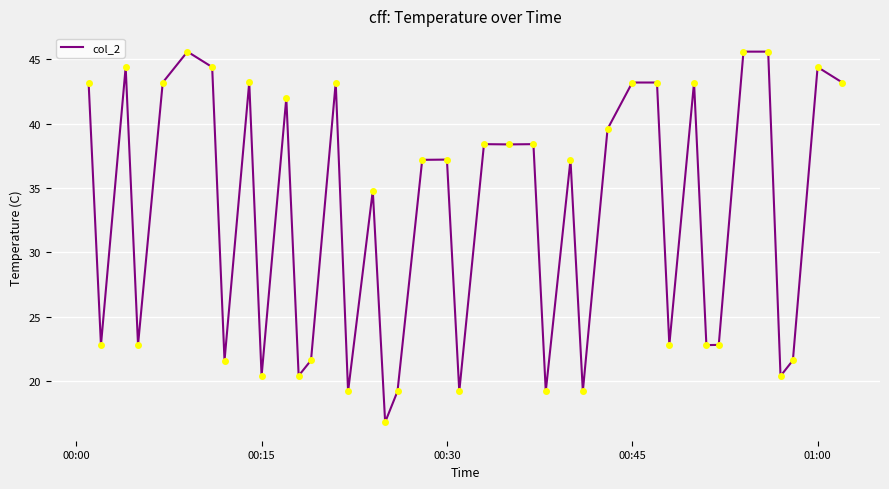

What is the greatest value displayed?

45.6